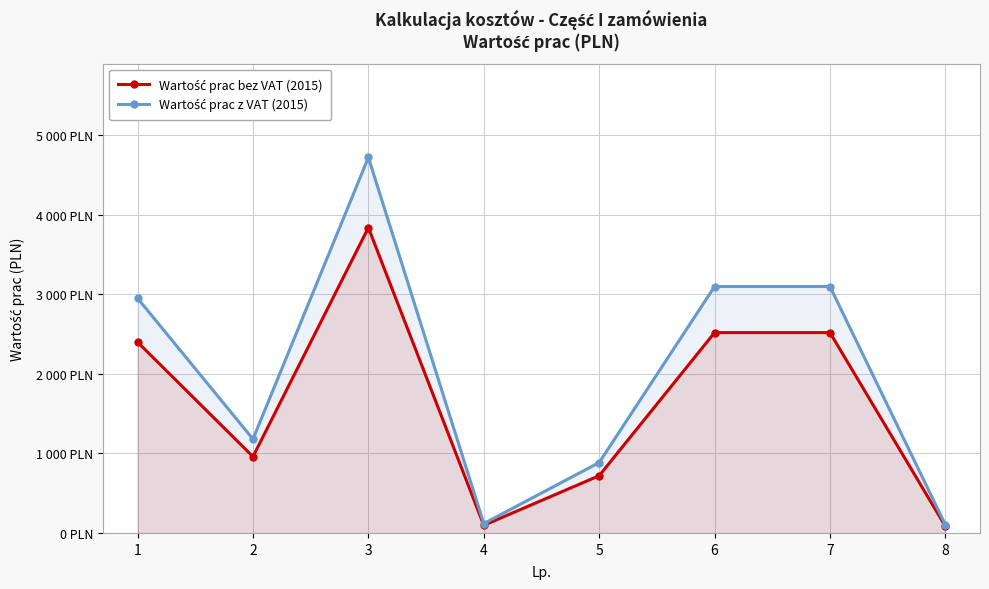

How many data points in Wartość prac bez VAT (2015) are less than 2400?

4